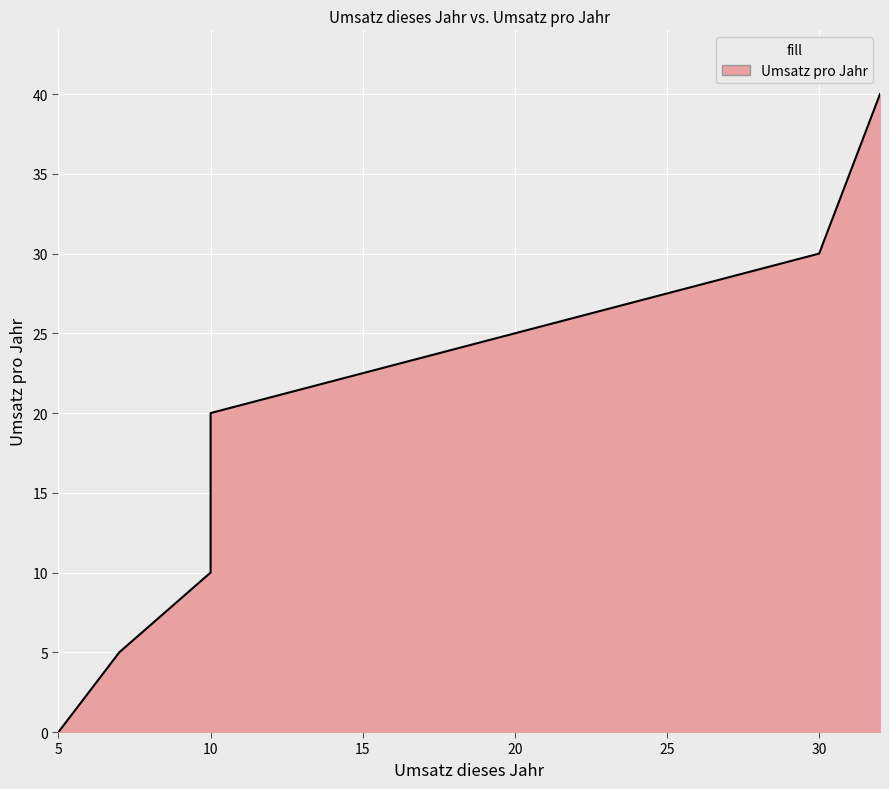

List the labels in order of value, largest first.

32, 30, 10, 10, 7, 5